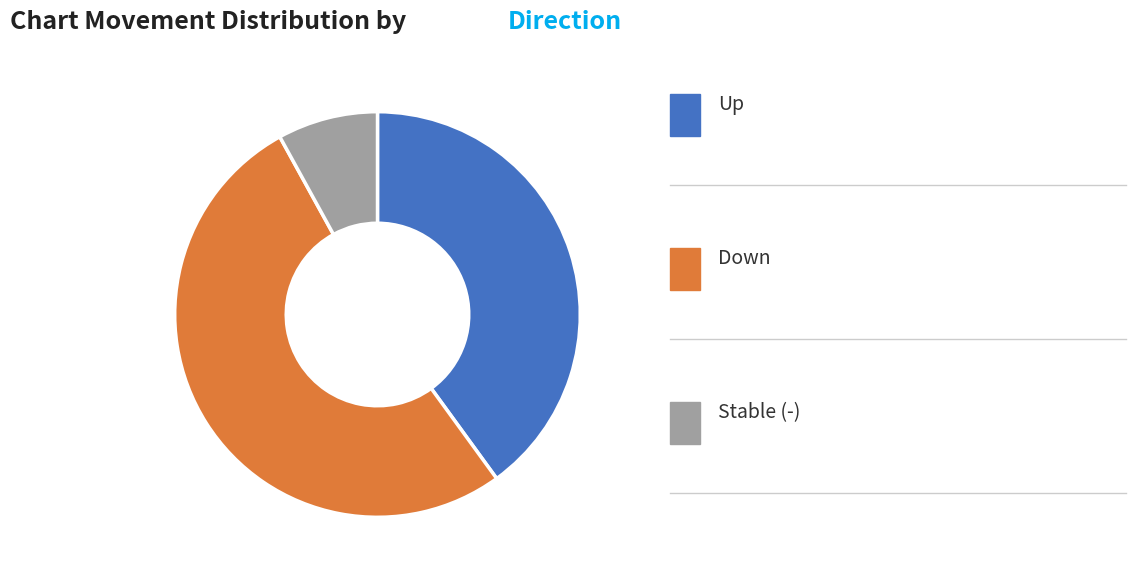

How many slices are in this pie chart?

3